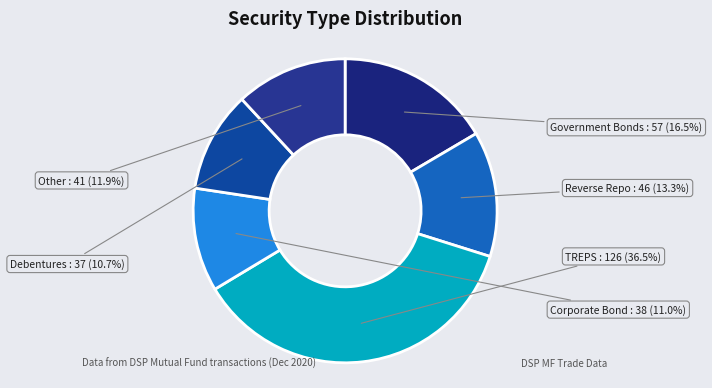

To the nearest percent, what is the difference between the largest and smallest slice percentages?

26%